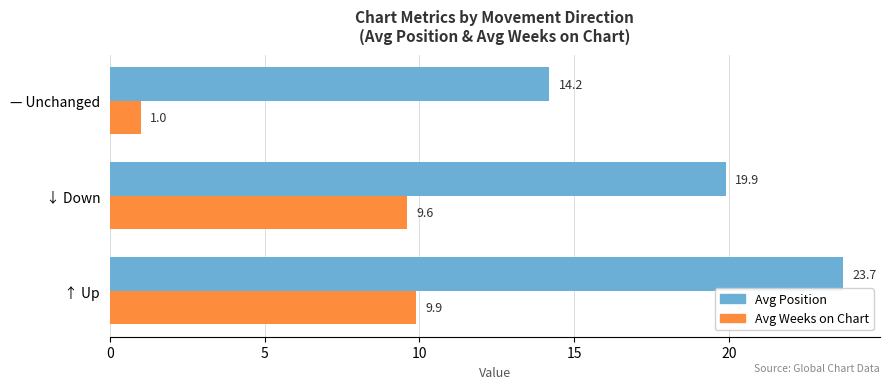

What is the difference between the maximum and second lowest values in the Avg Weeks on Chart series?

0.3